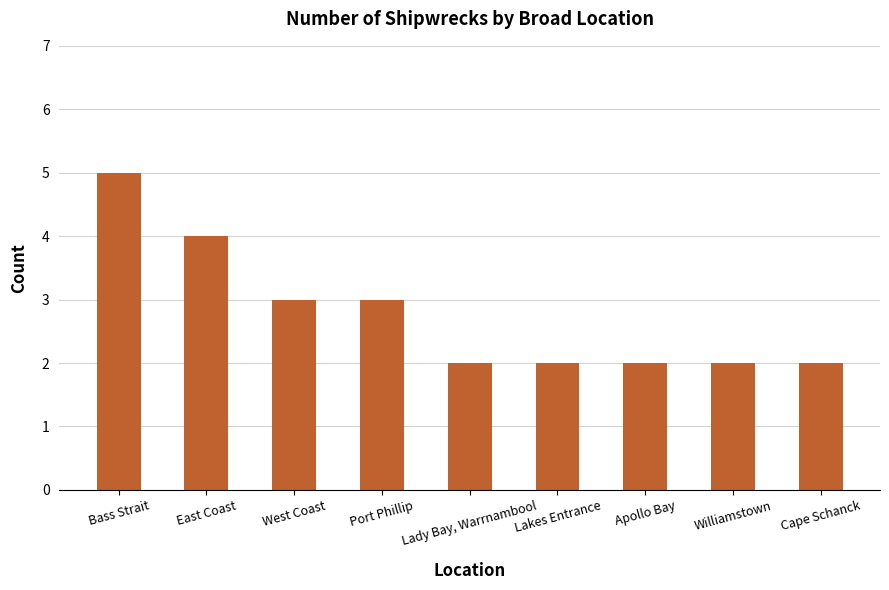

Reading left to right, transcribe all the data shown in this chart.

5	4	3	3	2	2	2	2	2